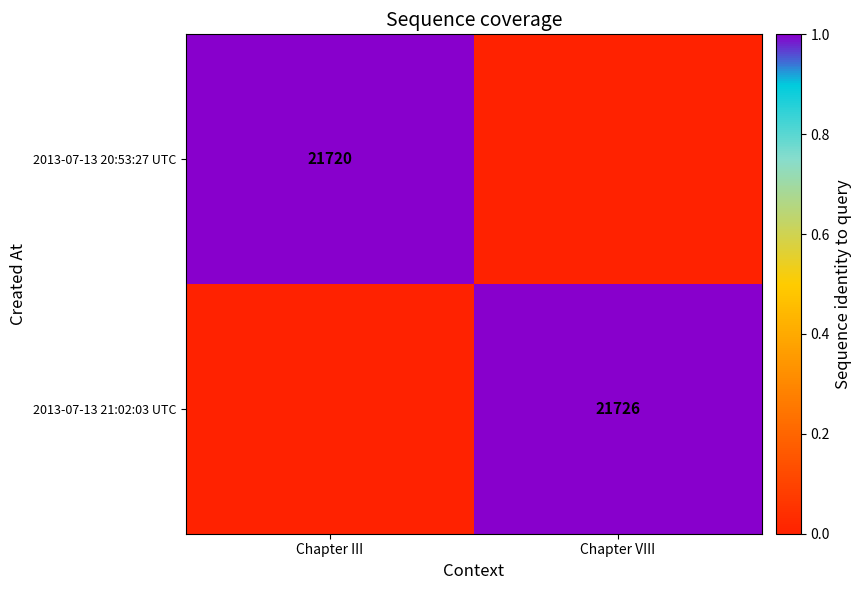

True or false: 2013-07-13 21:02:03 UTC has a value of 21726 at Chapter VIII.

True